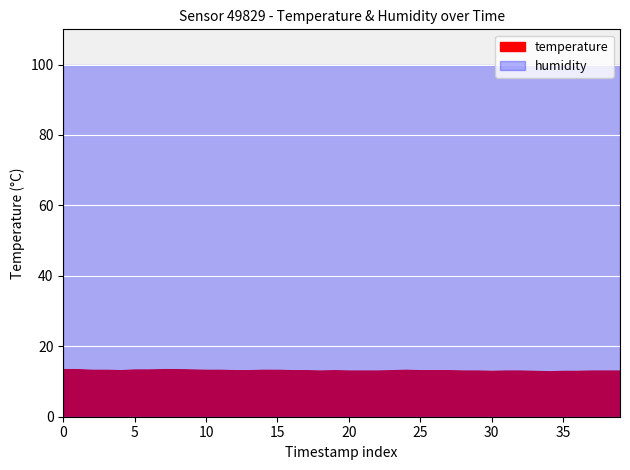

True or false: humidity and temperature intersect in this chart.

False